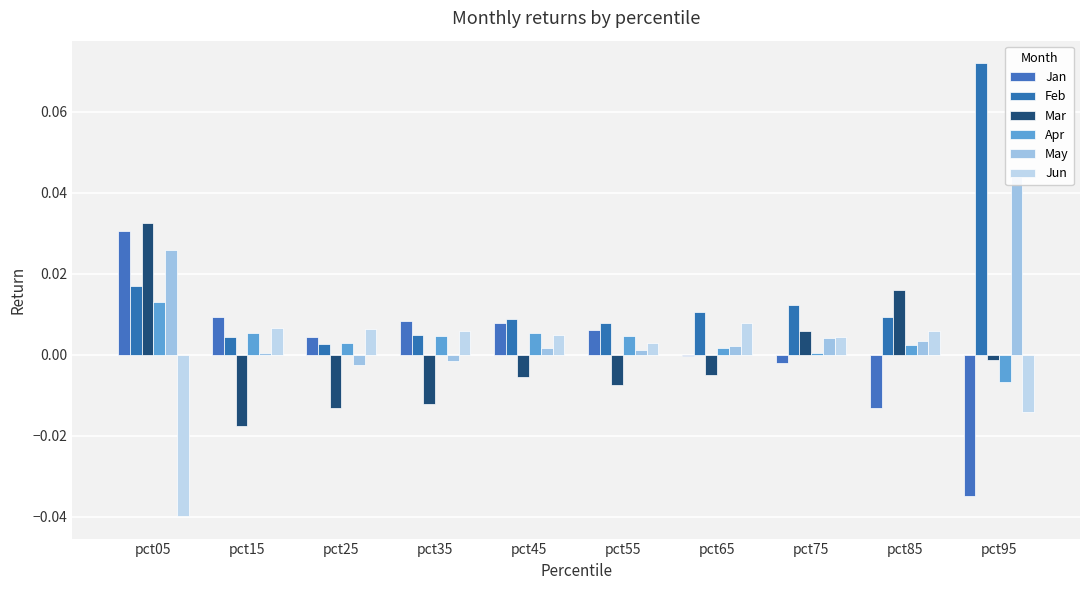

At which category does the chart reach its peak across all series?

pct95